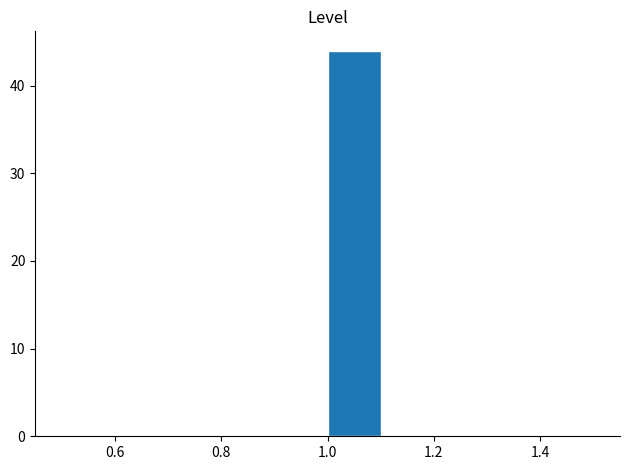

How tall is the bar that spans 1.0 to 1.1 on the x-axis? The values are not printed on the chart, so give them approximately, as read against the axis.

44